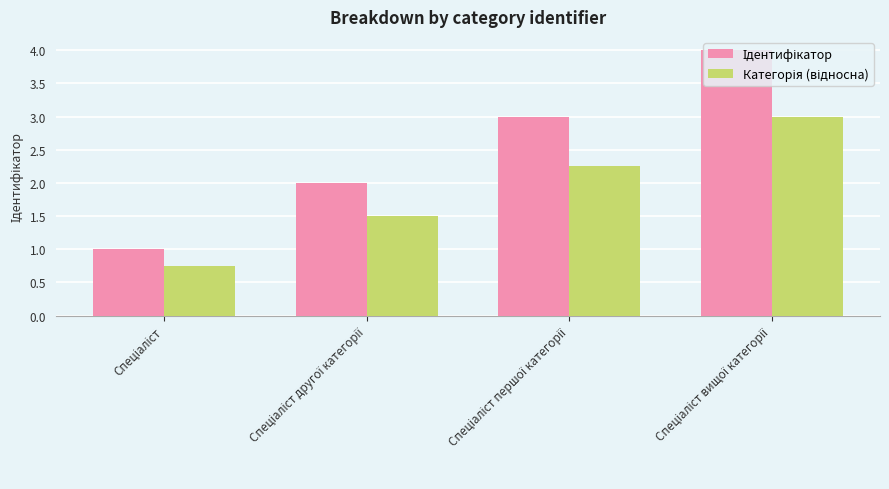

What is the greatest value displayed?

4.0